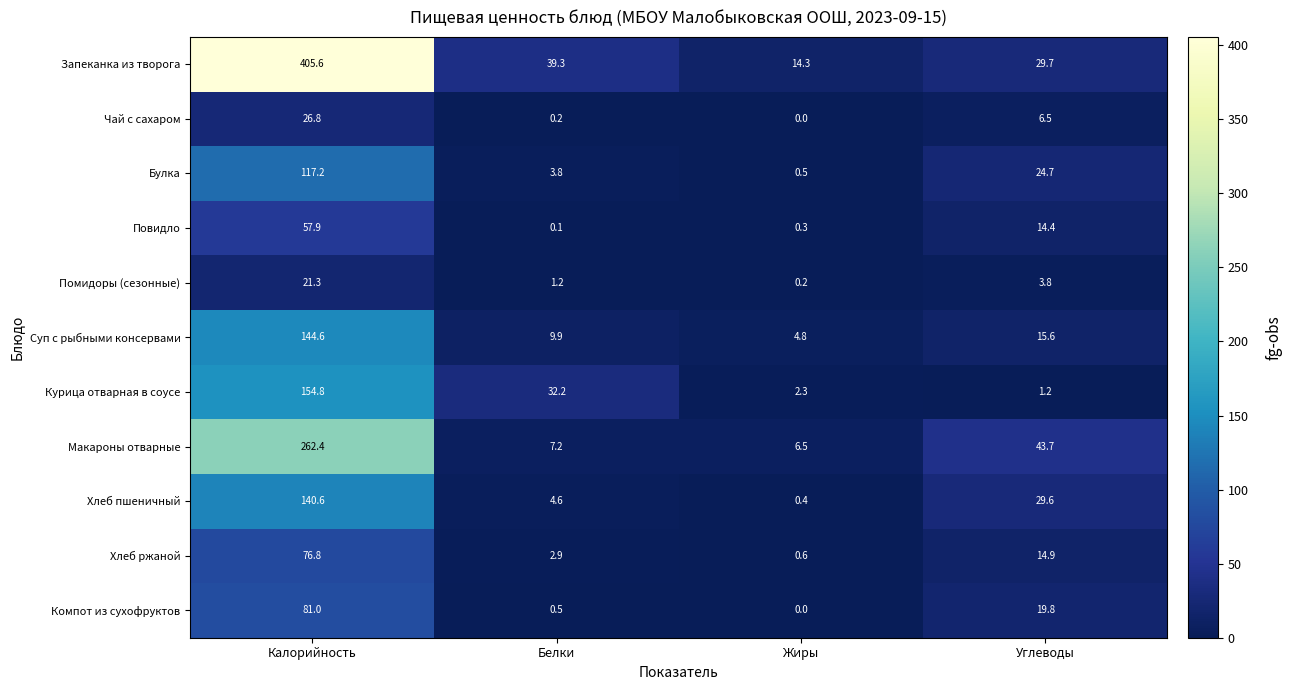

Which series has the largest total across all categories?

Запеканка из творога